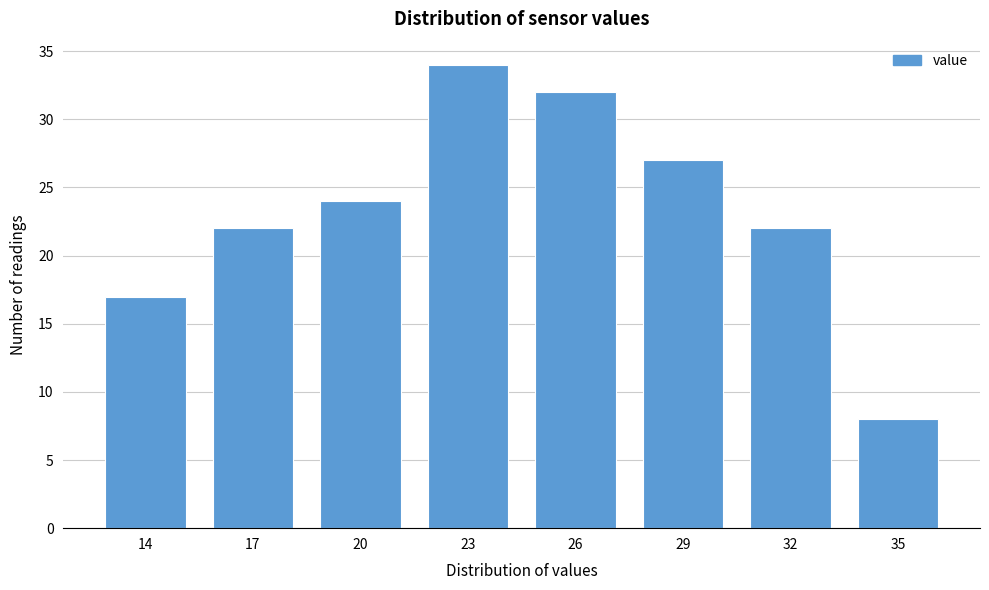

Reading left to right, transcribe all the data shown in this chart.

17	22	24	34	32	27	22	8